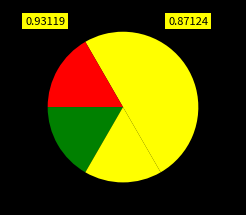

Count the number of slices in the pie.

5